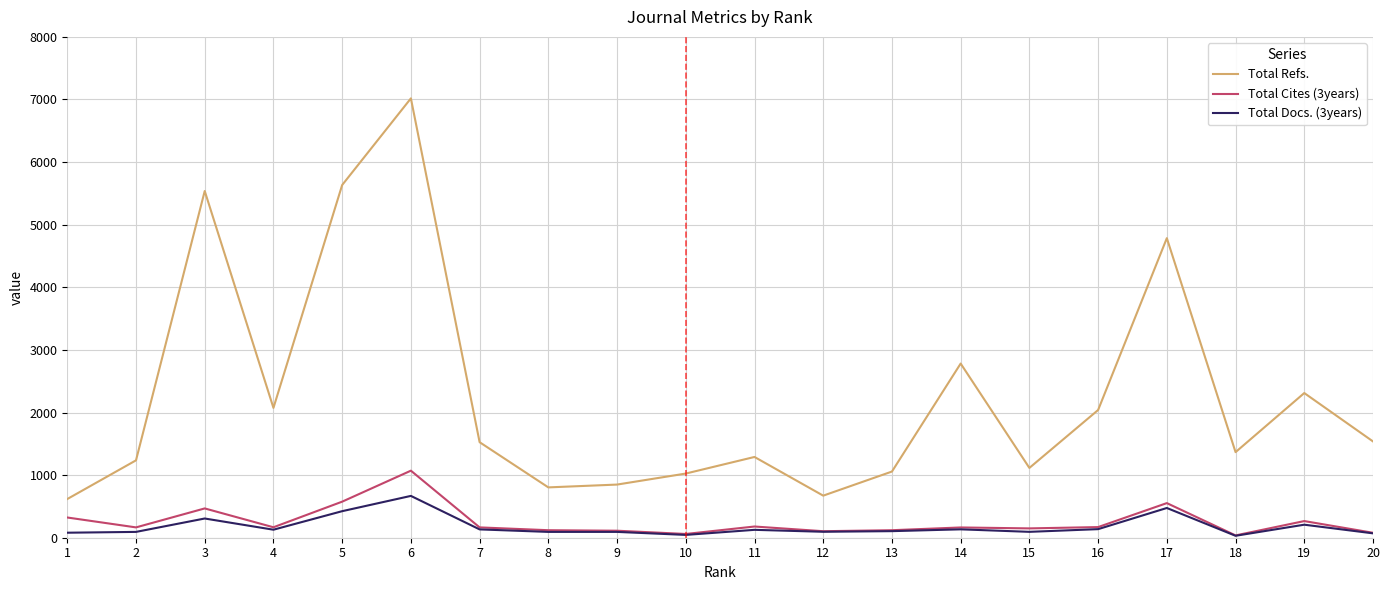

What is the maximum value for Total Docs. (3years)?

668